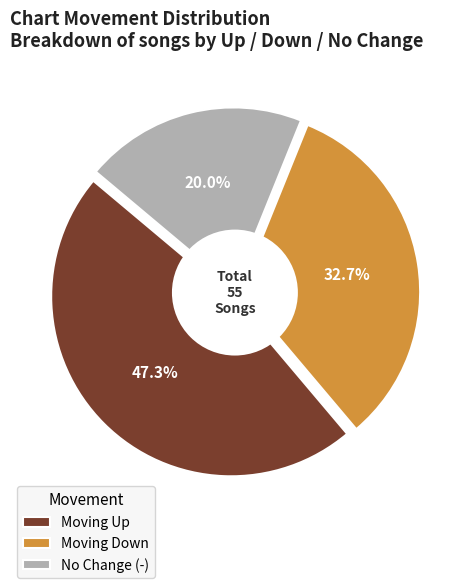

Count the number of slices in the pie.

3